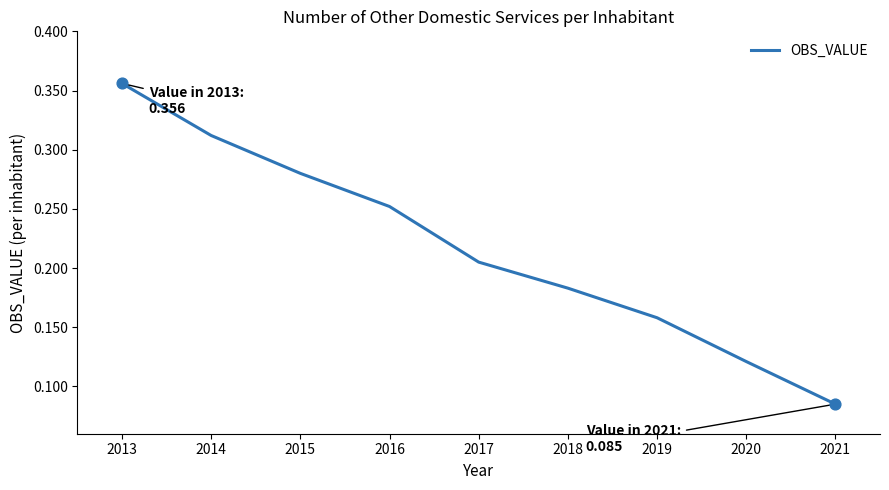

Which has a higher value, 2018 or 2013?

2013